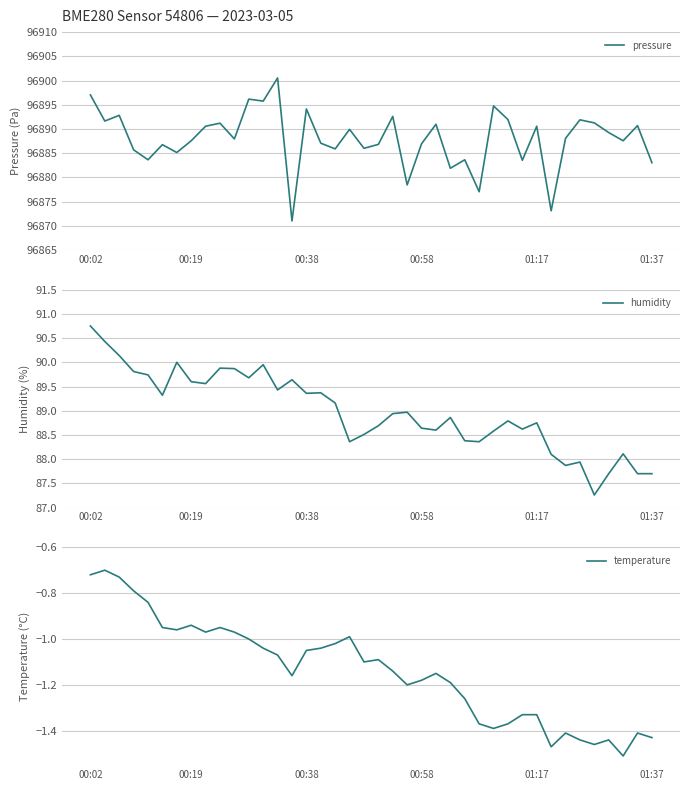

Rank the series at 37 from highest to lowest value.

pressure, humidity, temperature